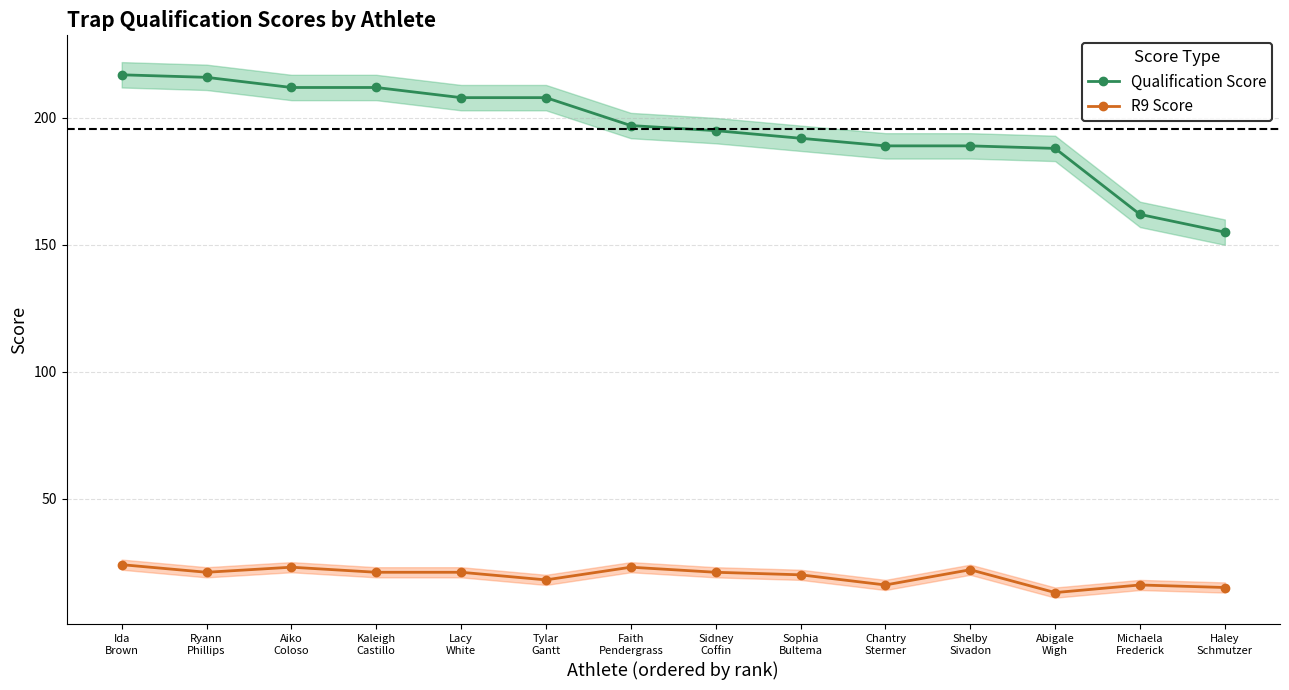

How many lines are shown in the chart?

2